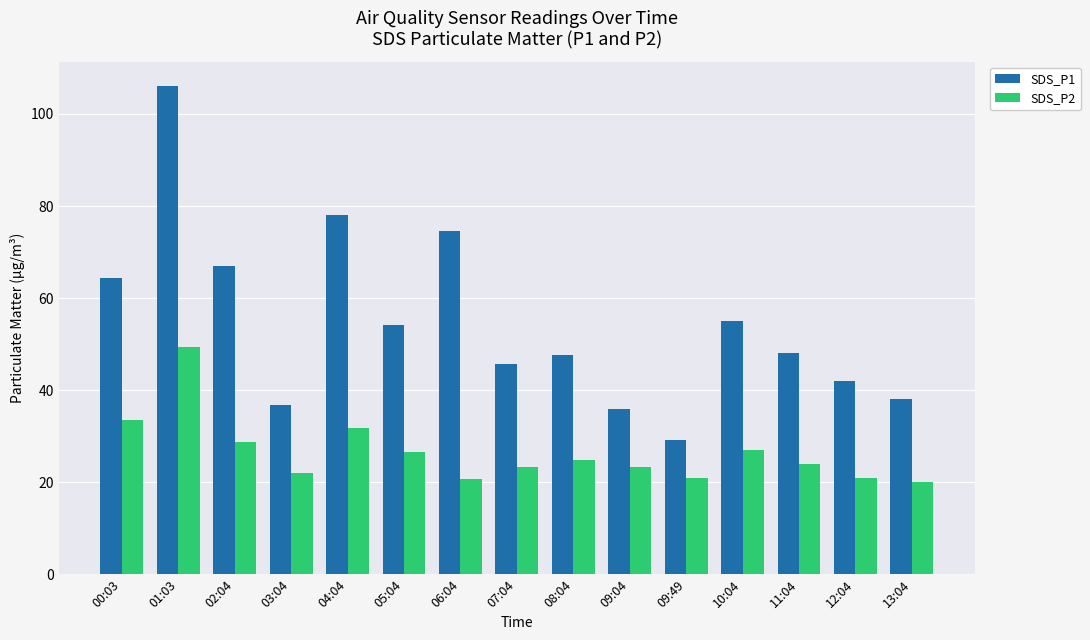

Does the chart contain any negative values?

No